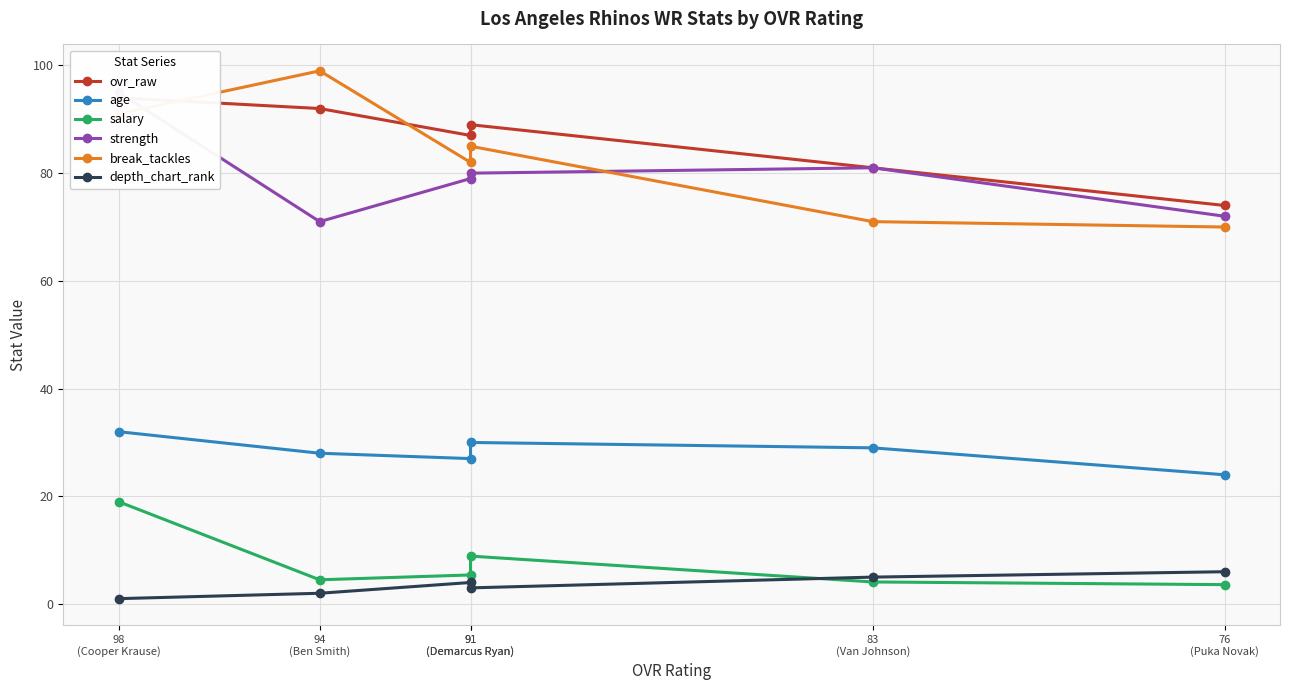

How many times do break_tackles and ovr_raw cross each other?

2